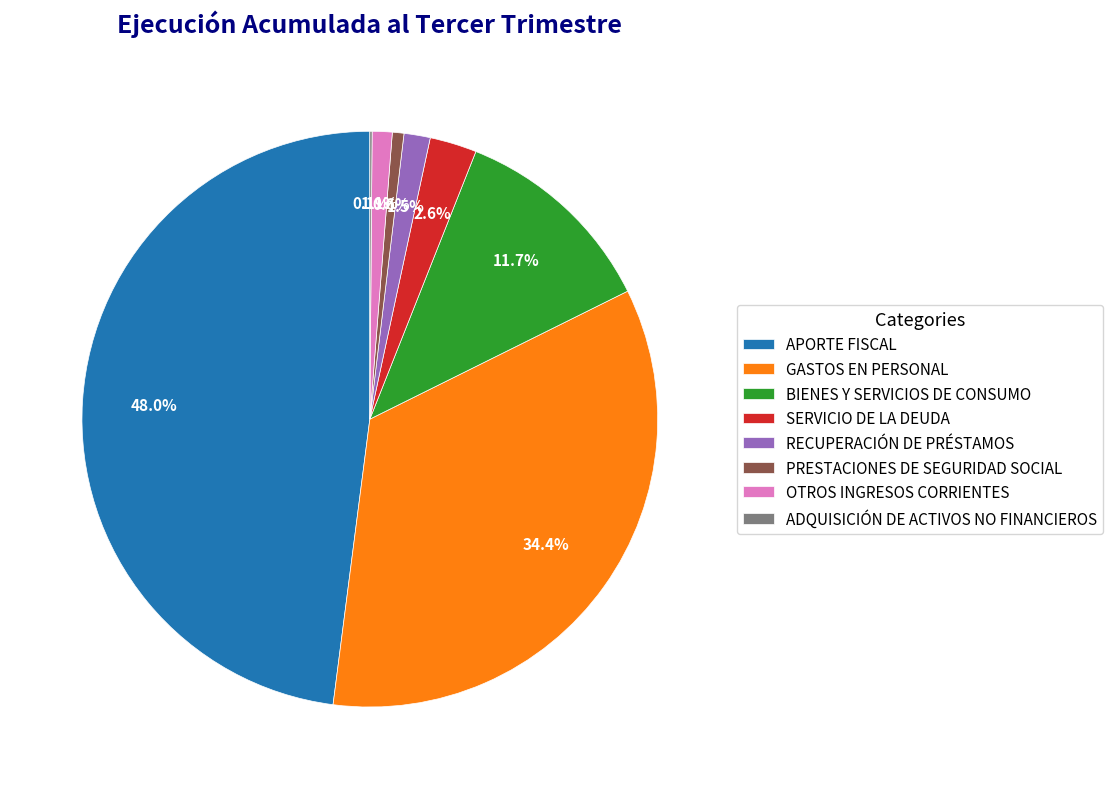

Between SERVICIO DE LA DEUDA and PRESTACIONES DE SEGURIDAD SOCIAL, which is larger?

SERVICIO DE LA DEUDA